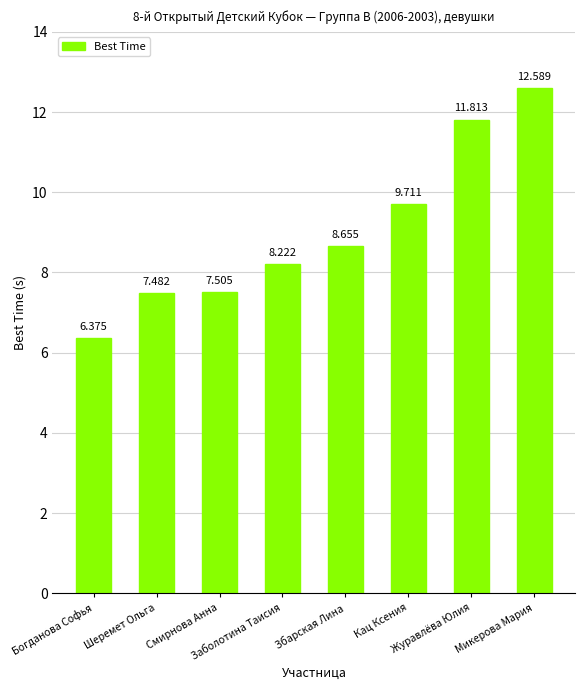

Between Заболотина Таисия and Збарская Лина, which is larger?

Збарская Лина